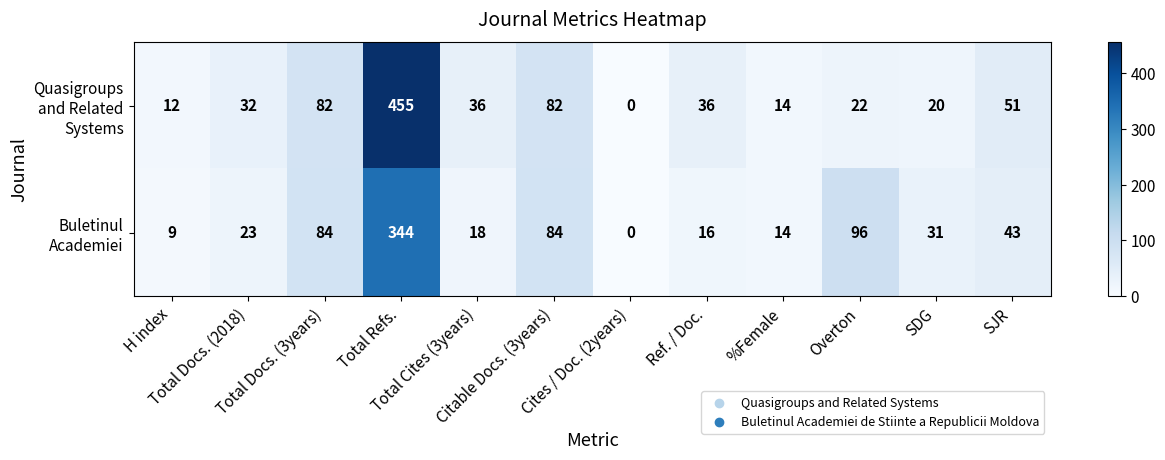

At how many categories does at least one series exceed 56?

4